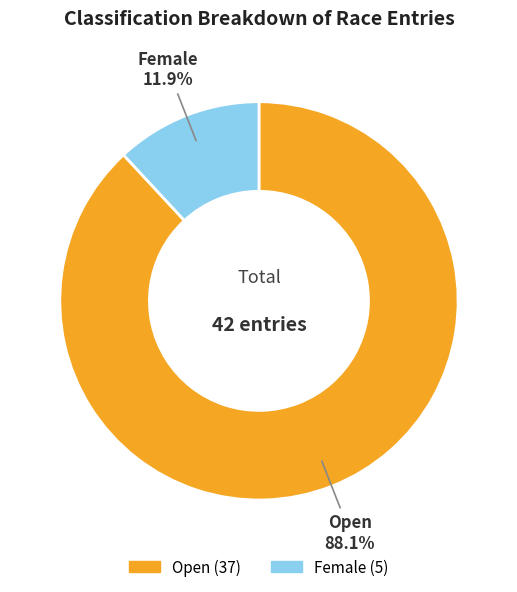

Rank the categories by value from lowest to highest.

Female, Open